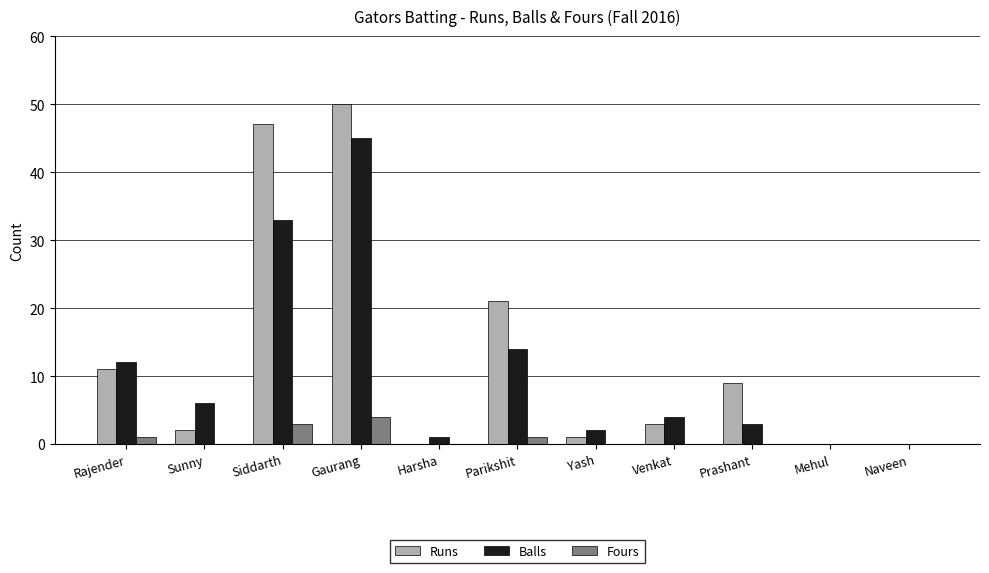

At which category does the chart reach its peak across all series?

Gaurang